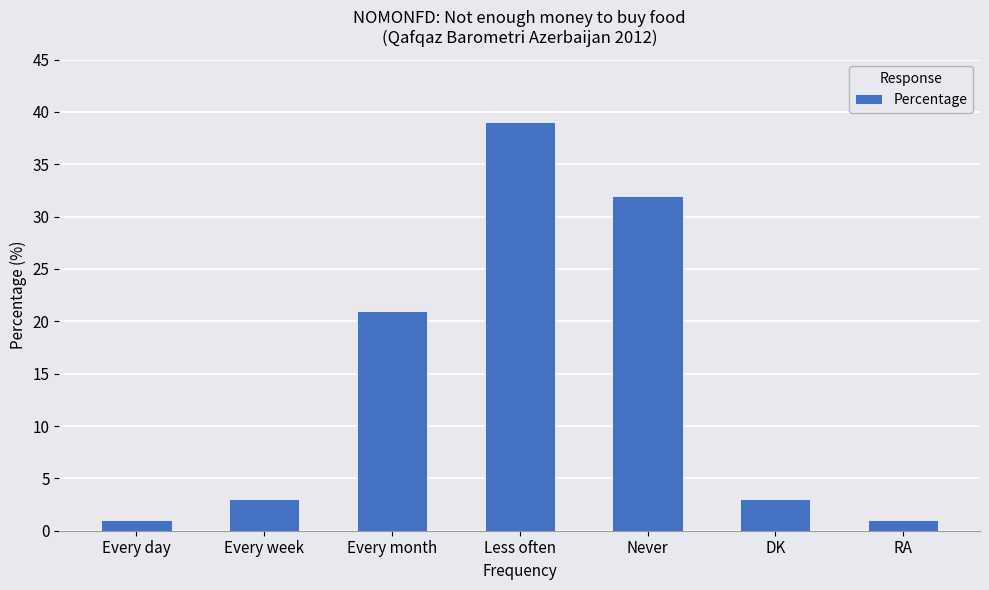

Where is the data nearest to the value 20?

Every month